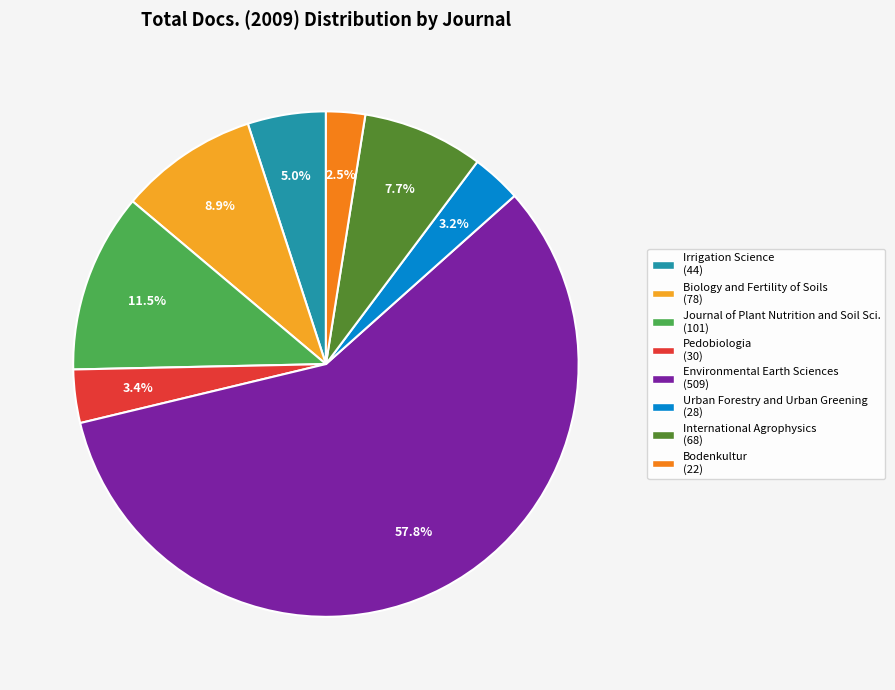

Is there a majority slice in this chart?

Yes